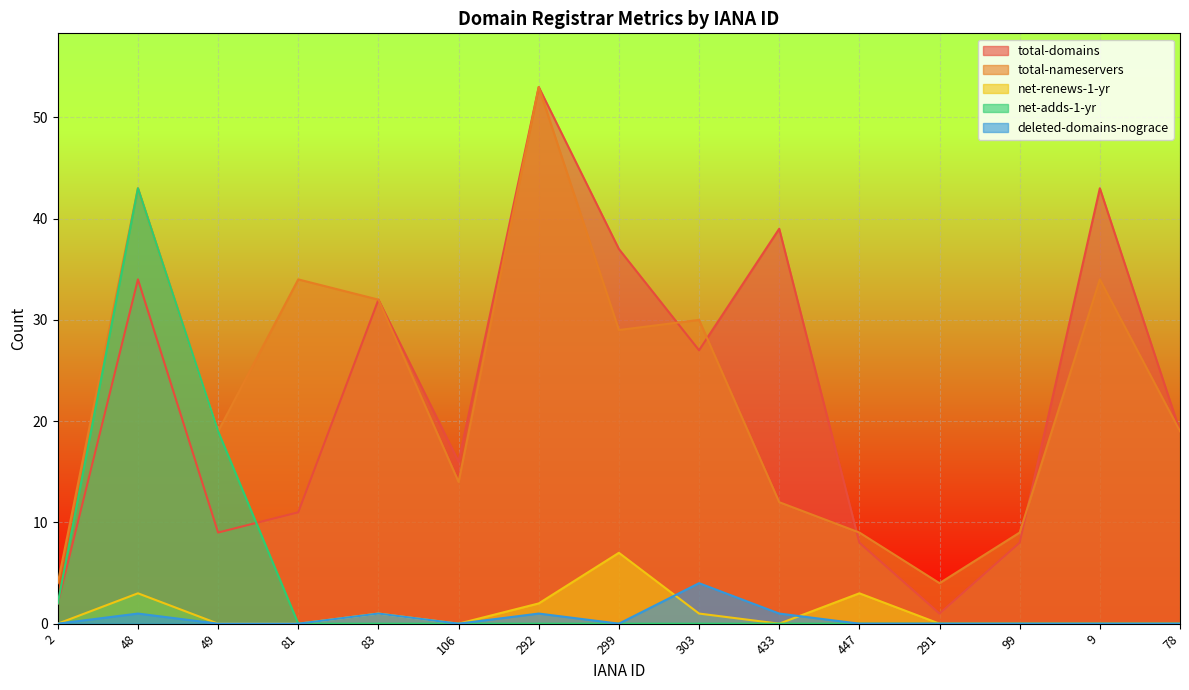

At which category does total-nameservers reach its first local valley?

49